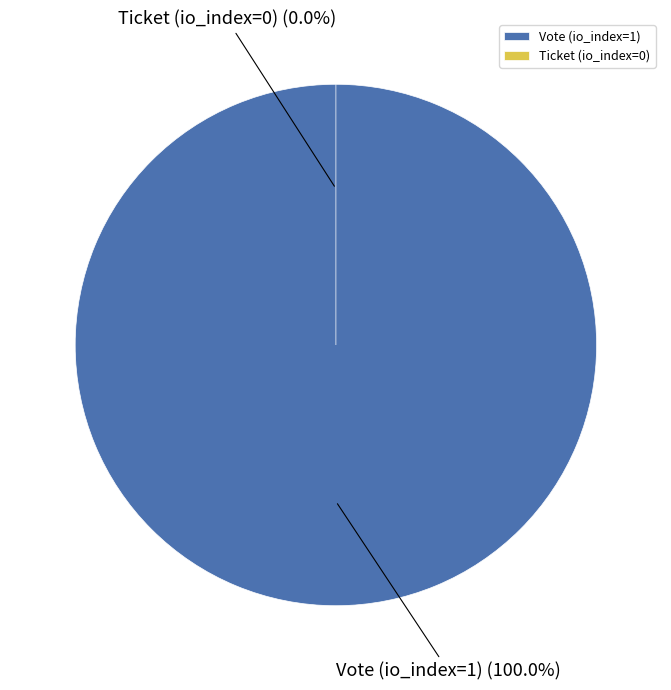

The Vote (io_index=1) slice represents 95% of the pie. True or false?

False